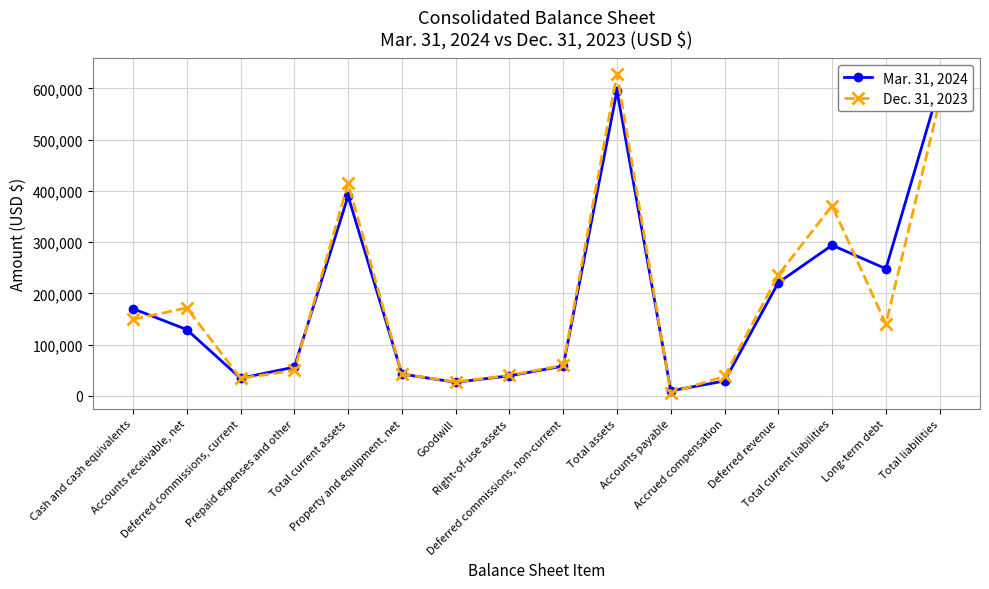

How many interior local peaks does the Mar. 31, 2024 series have?

3